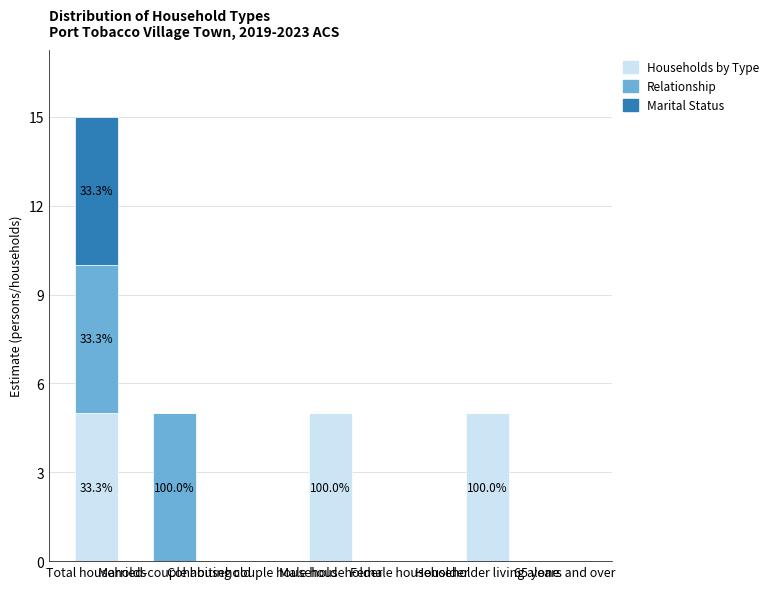

What is the highest value of the Households by Type series?

5